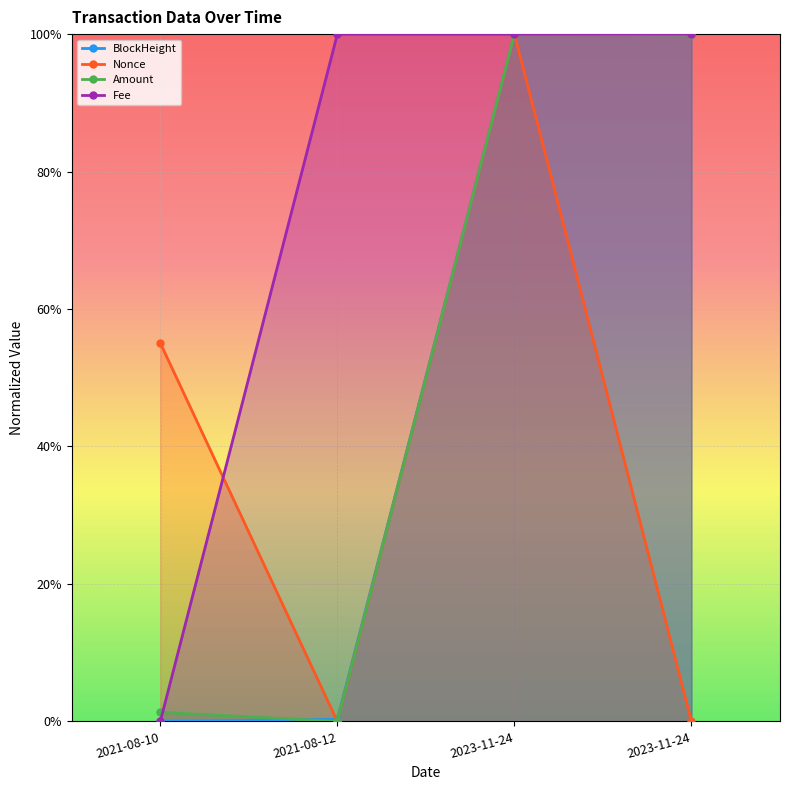

How many categories are shown in the chart?

4